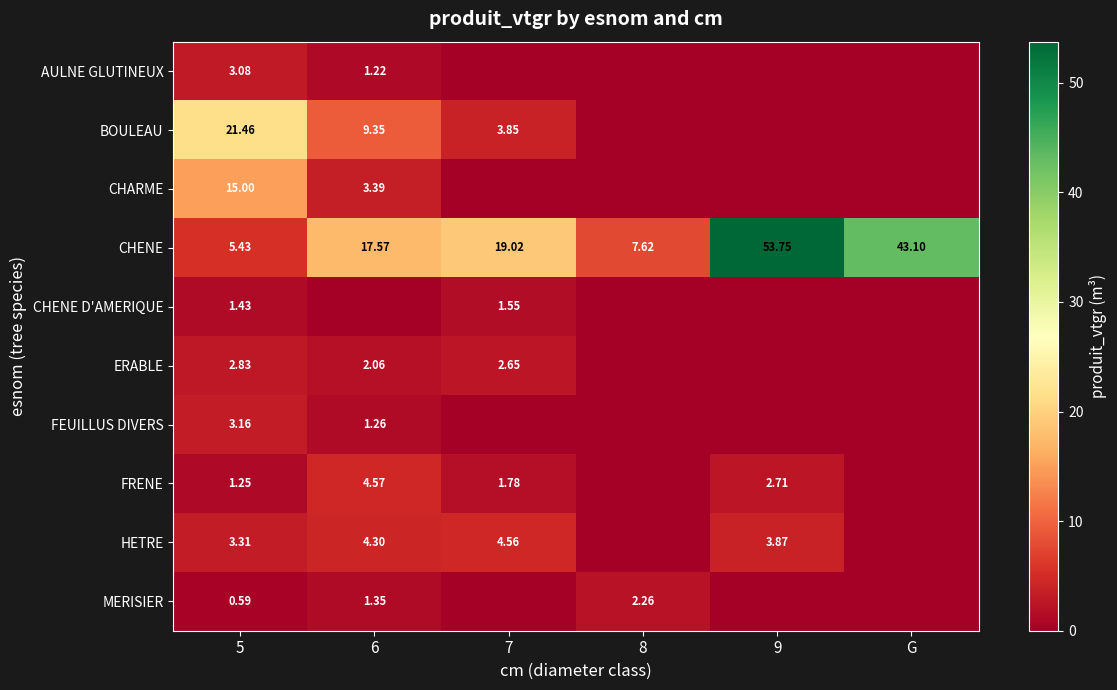

At 5, list the series in order from largest to smallest.

BOULEAU, CHARME, CHENE, HETRE, FEUILLUS DIVERS, AULNE GLUTINEUX, ERABLE, CHENE D'AMERIQUE, FRENE, MERISIER